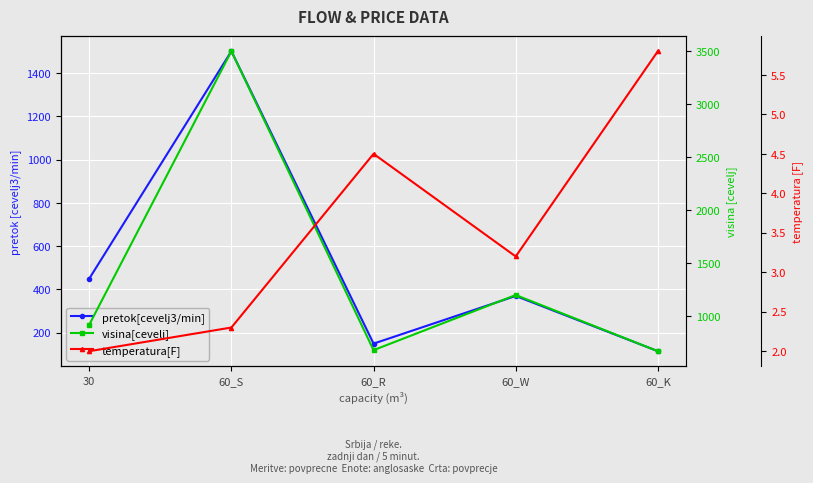

Where does the visina[cevelj] series first go above 920?

60_S